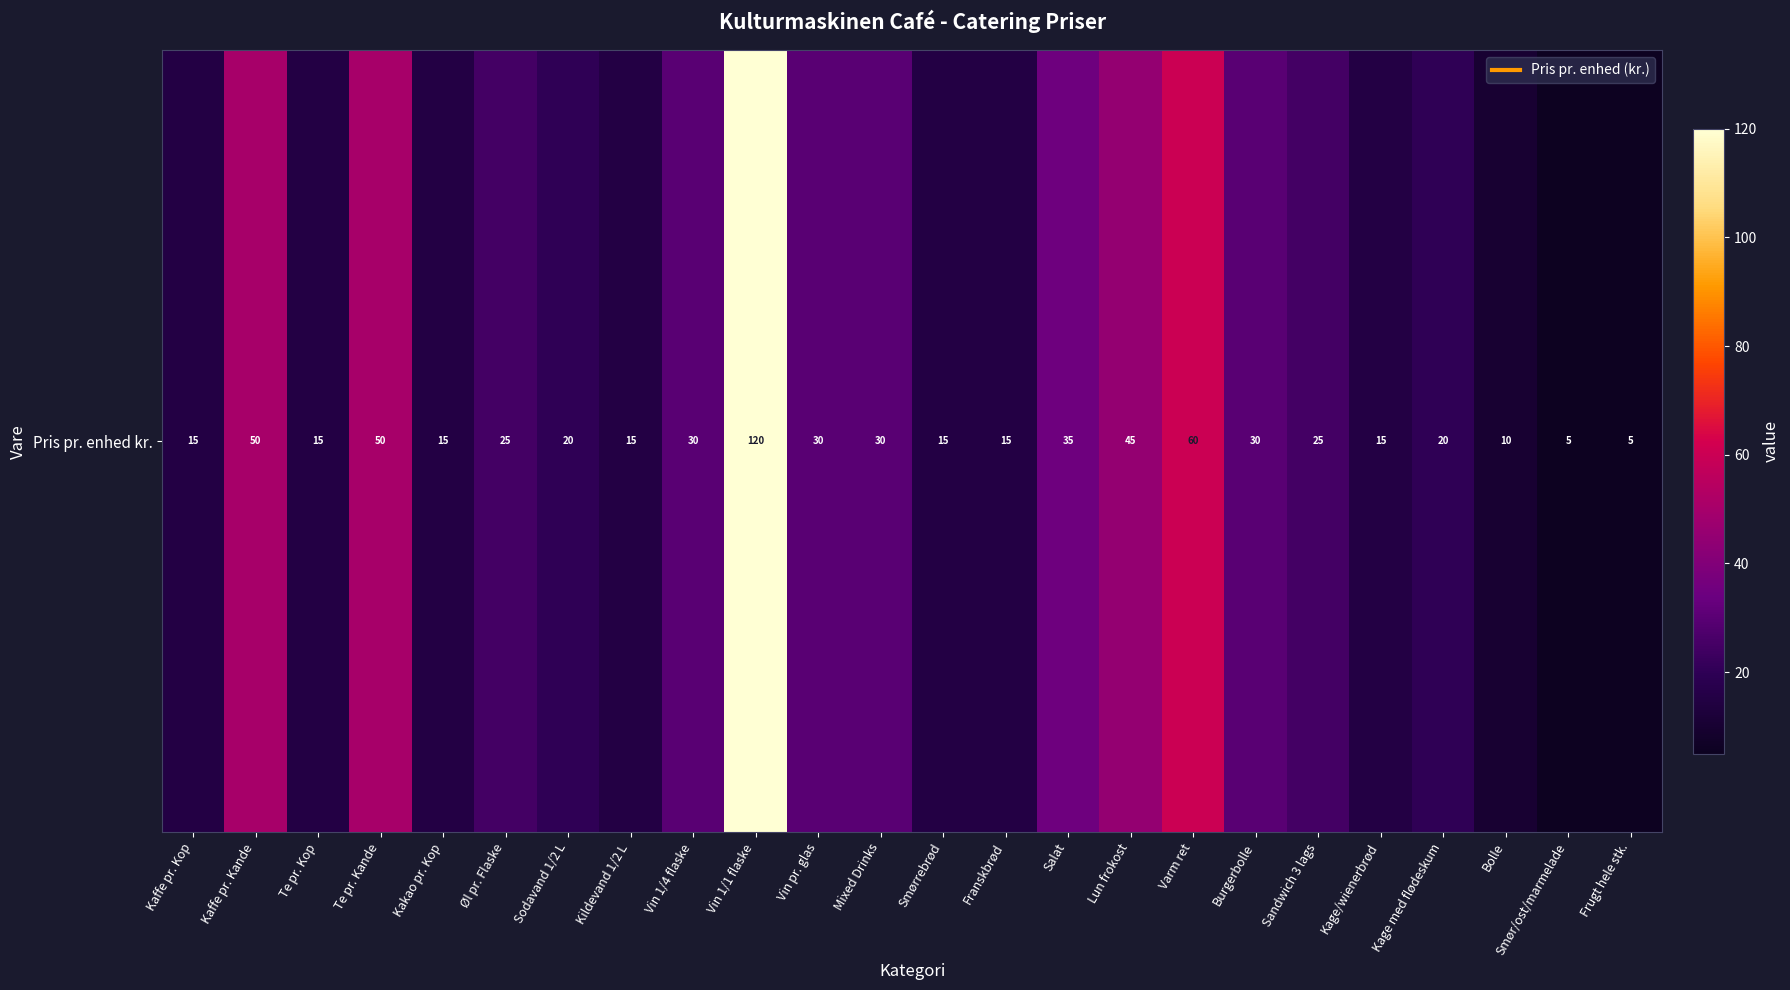

Rank the categories by value from lowest to highest.

Smør/ost/marmelade, Frugt hele stk., Bolle, Kaffe pr. Kop, Te pr. Kop, Kakao pr. Kop, Kildevand 1/2 L, Smørrebrød, Franskbrød, Kage/wienerbrød, Sodavand 1/2 L, Kage med flødeskum, Øl pr. Flaske, Sandwich 3 lags, Vin 1/4 flaske, Vin pr. glas, Mixed Drinks, Burgerbolle, Salat, Lun frokost, Kaffe pr. Kande, Te pr. Kande, Varm ret, Vin 1/1 flaske